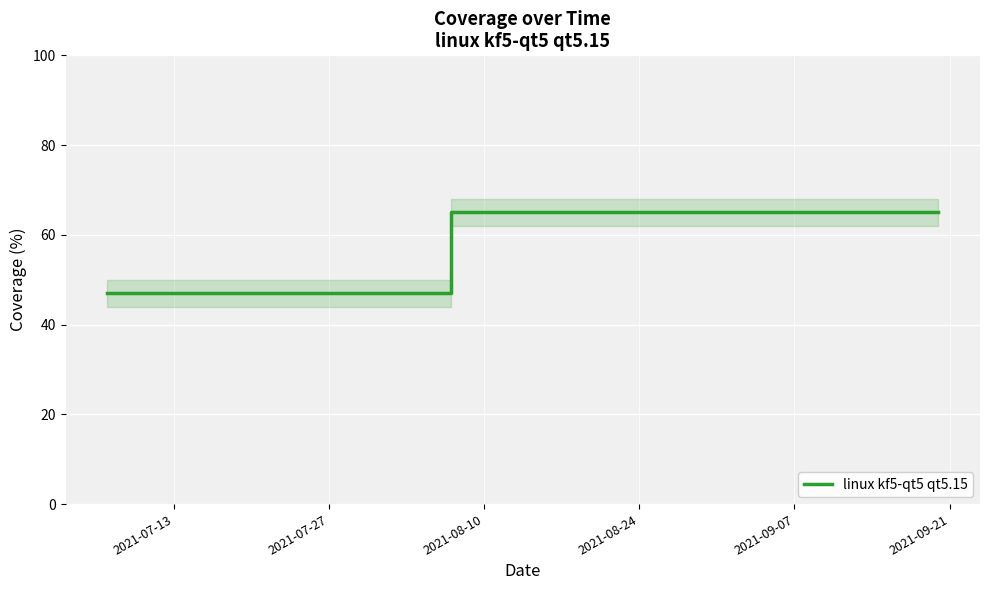

How many series are shown in this chart?

1